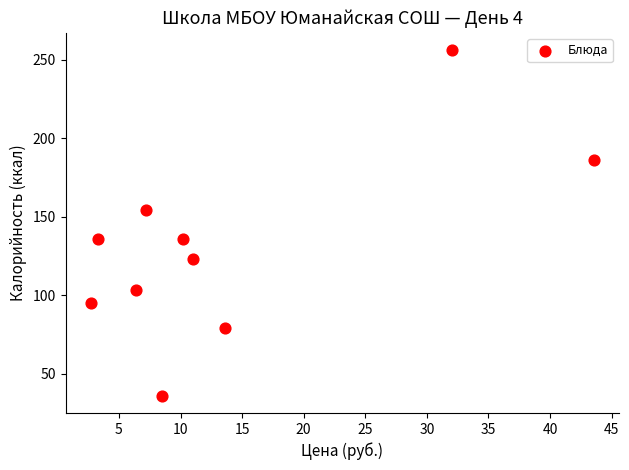

What is the range of Y values (max minus min)?

220.0